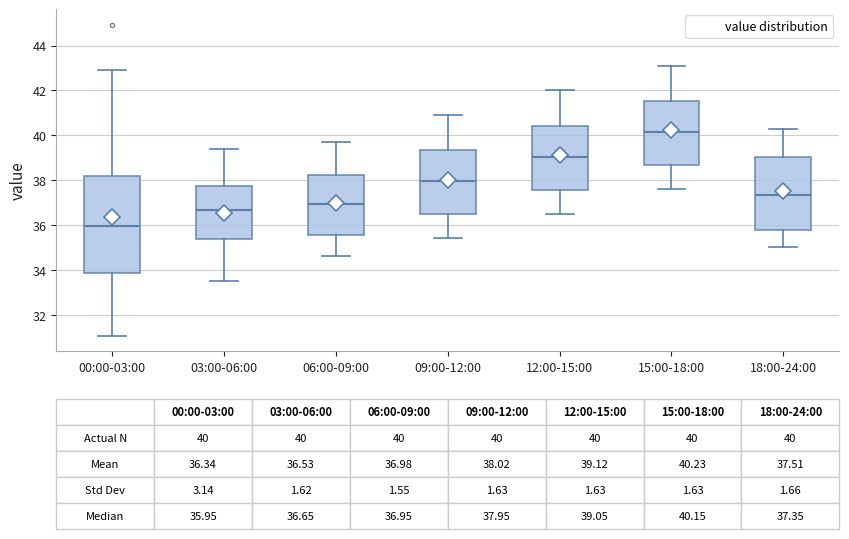

Which box is the tallest, from its lower edge to its upper edge?

00:00-03:00